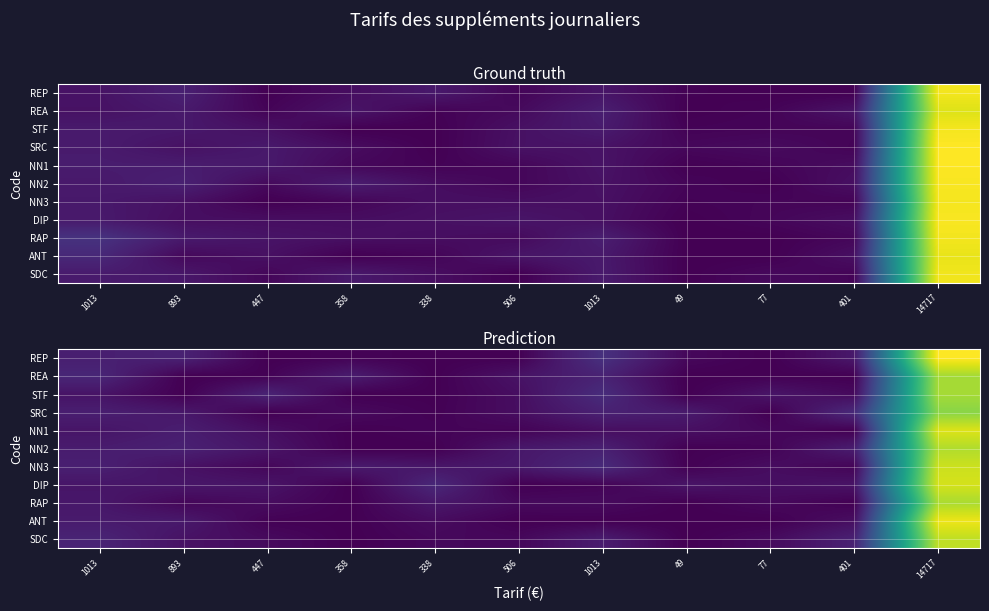

Between 401 and 358, which is larger?

401